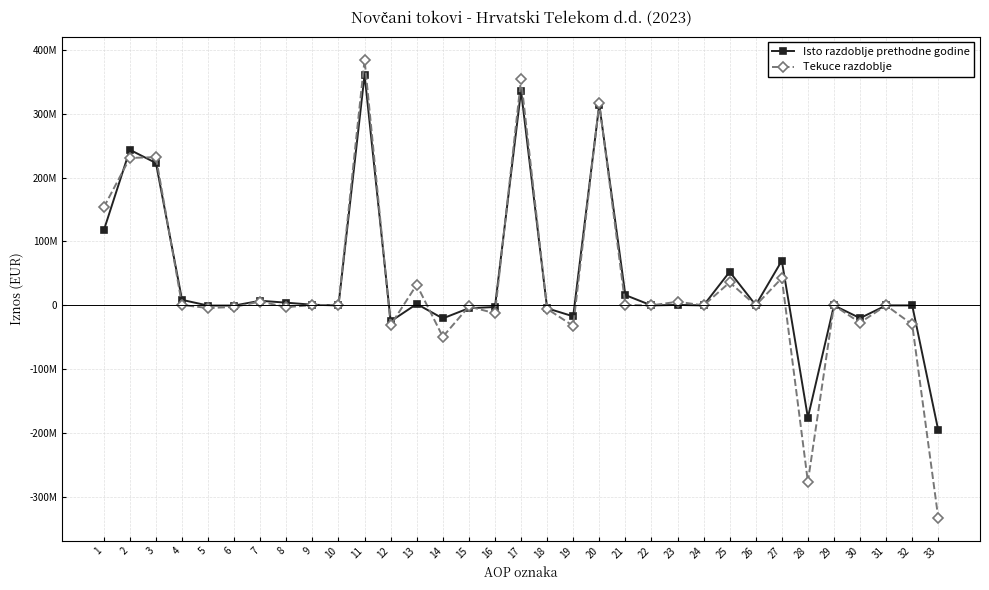

What are all the series names shown in the legend?

Isto razdoblje prethodne godine, Tekuce razdoblje